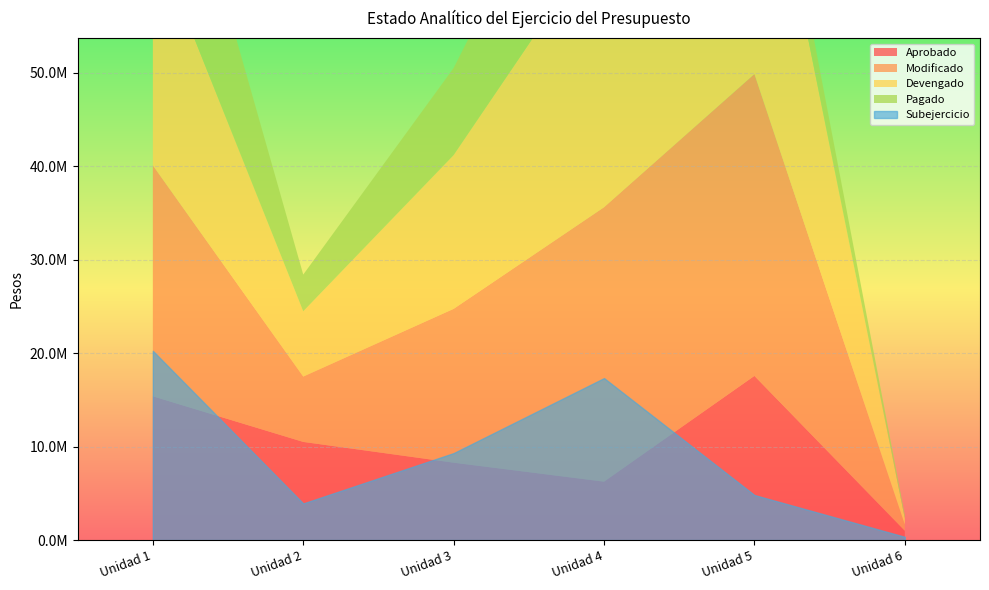

What is the sum of all Modificado values?

166390073.0